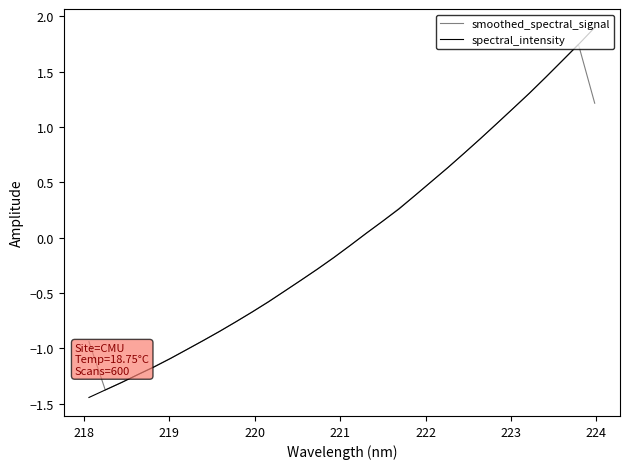

True or false: spectral_intensity and smoothed_spectral_signal cross at least once.

True